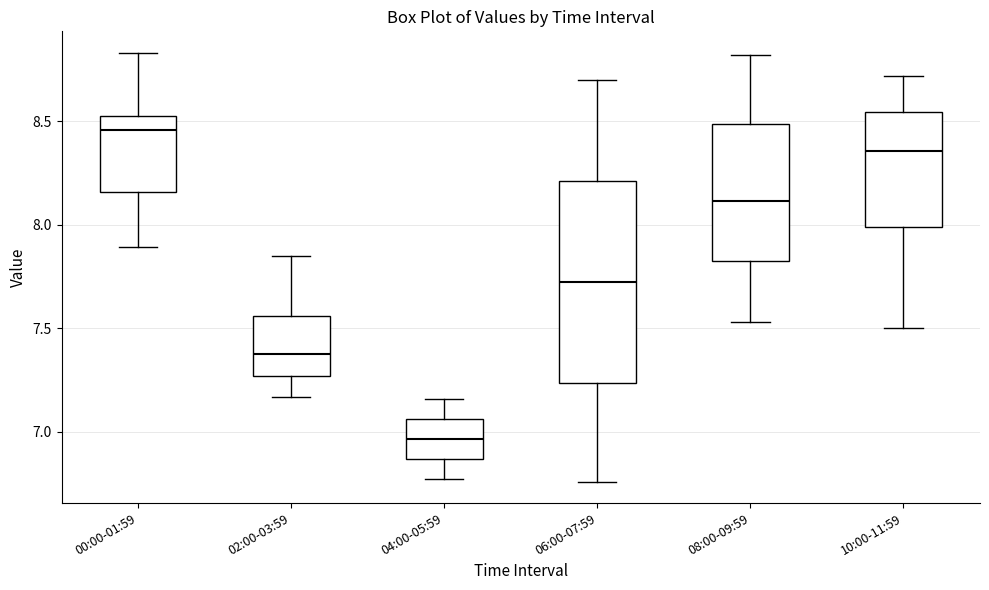

Where is the lower edge of the box for 10:00-11:59 on the y-axis? The values are not printed on the chart, so give them approximately, as read against the axis.

8.00